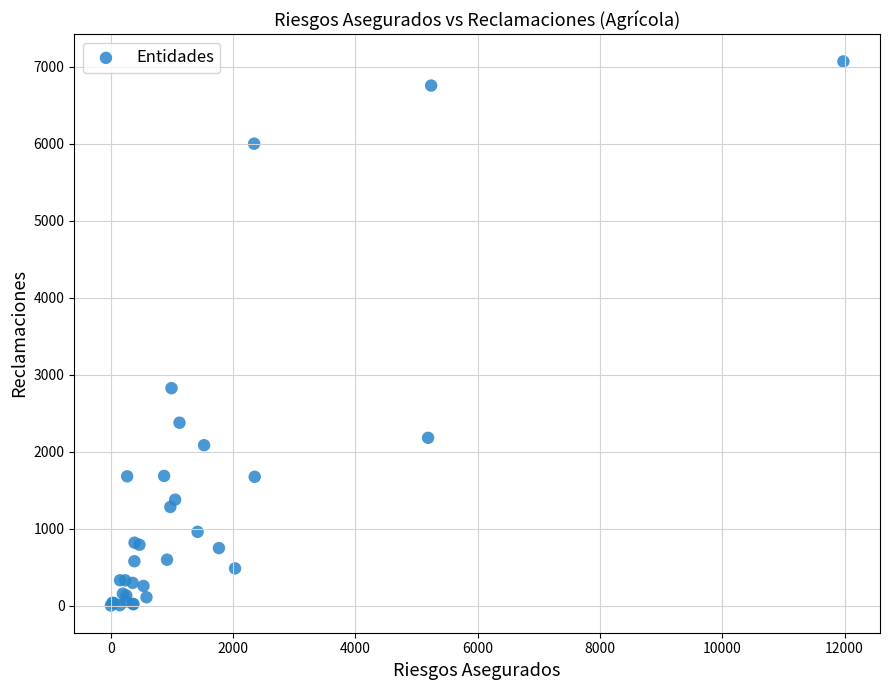

What Y value in the scatter plot is closest to 3533?

2823